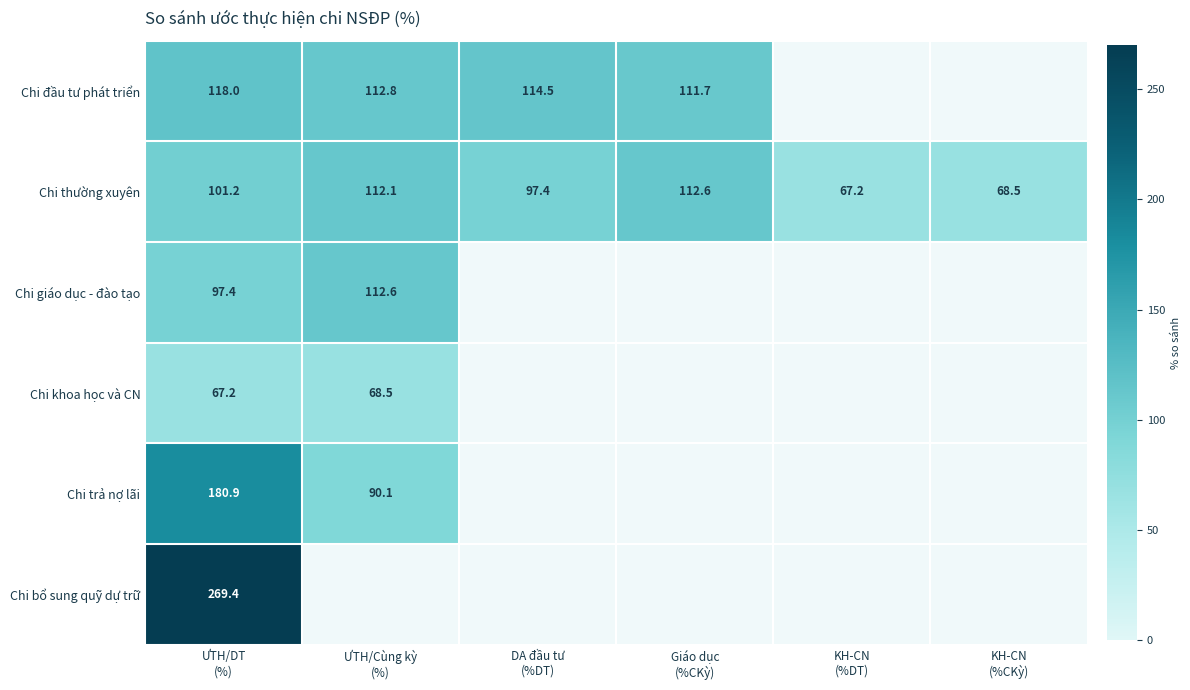

Is the value of Chi trả nợ lãi at Giáo dục (%CKỳ) greater than the value of Chi khoa học và CN at ƯTH/Cùng kỳ (%)?

No